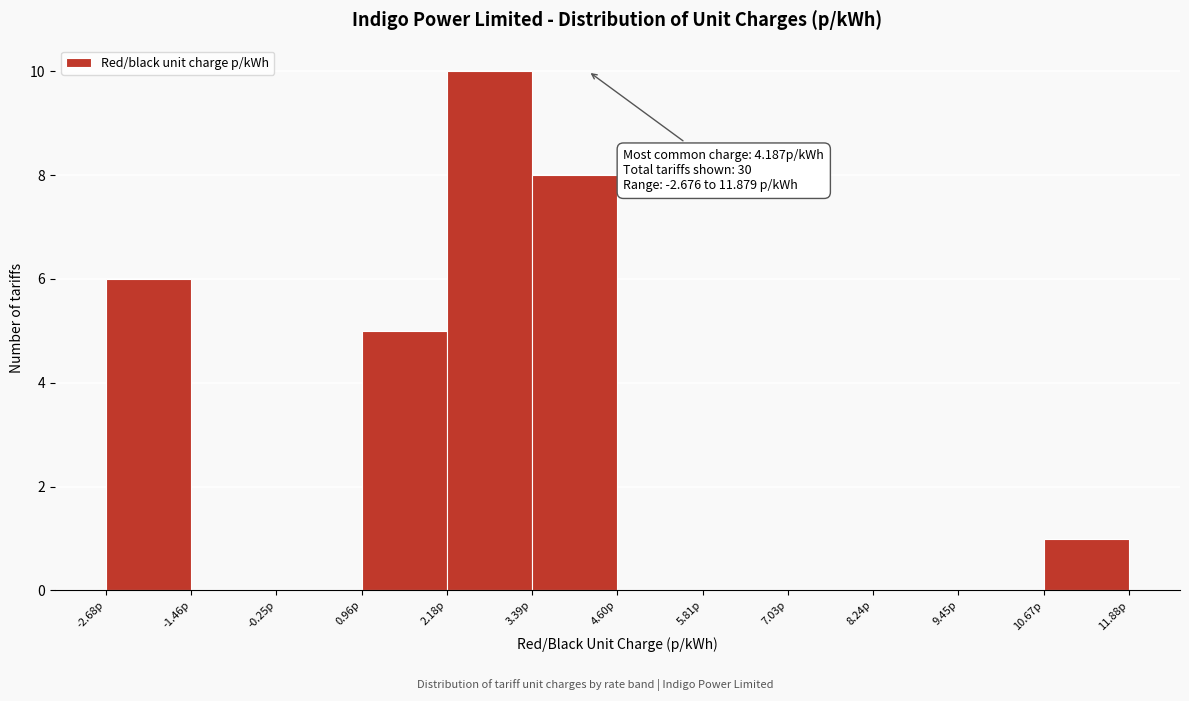

Over which range of the x-axis is the bar tallest?

2.2 to 3.4